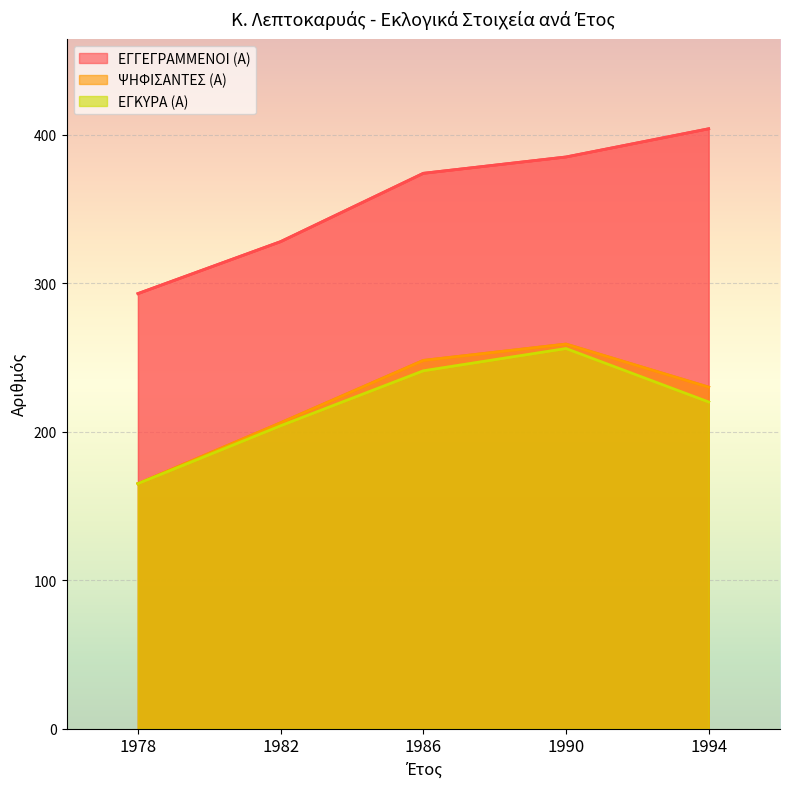

True or false: ΨΗΦΙΣΑΝΤΕΣ (Α) has a value of 249 at 1978.

False